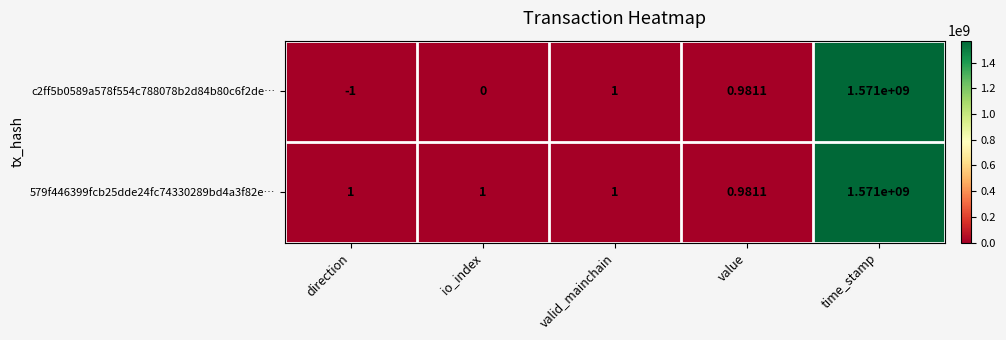

At which label is c2ff5b0589a578f554c788078b2d84b80c6f2de… closest to 785499999?

valid_mainchain